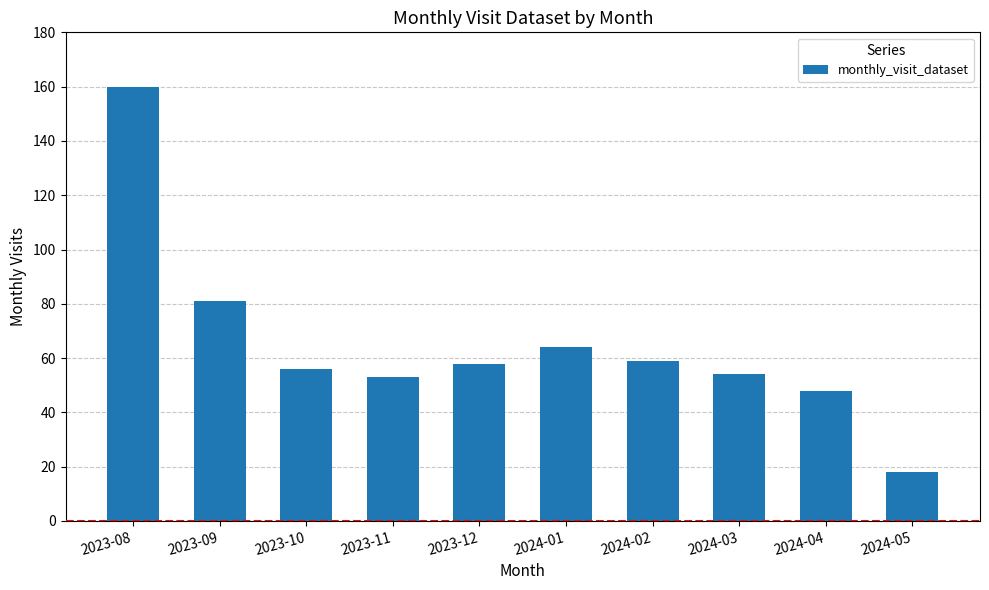

The value at 2024-03 is 11. True or false?

False